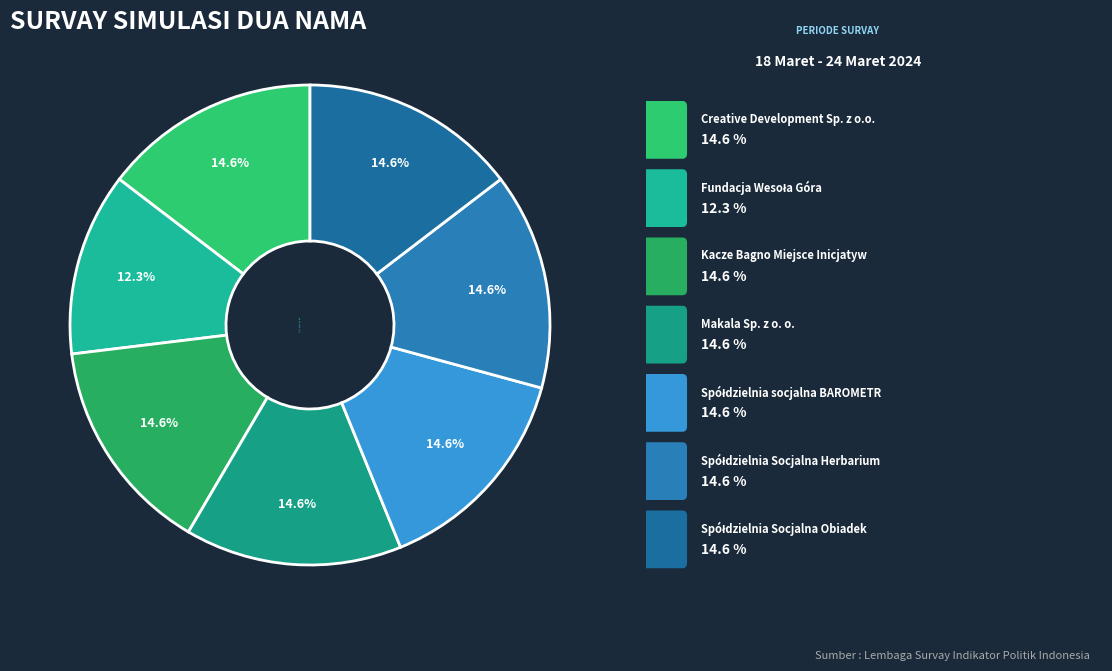

Count the number of slices in the pie.

7